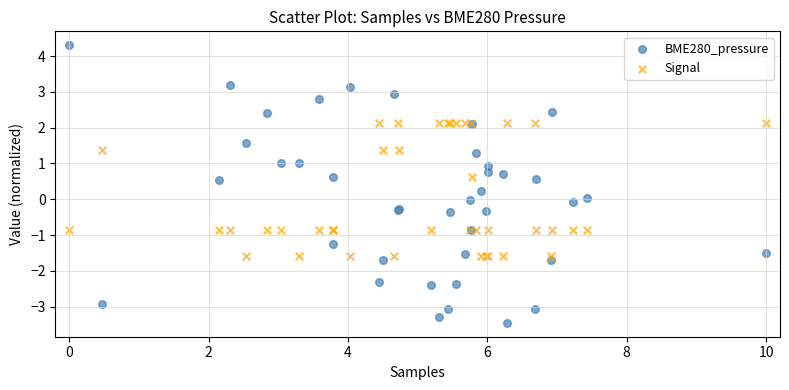

Which series contains the lowest Y value?

BME280_pressure